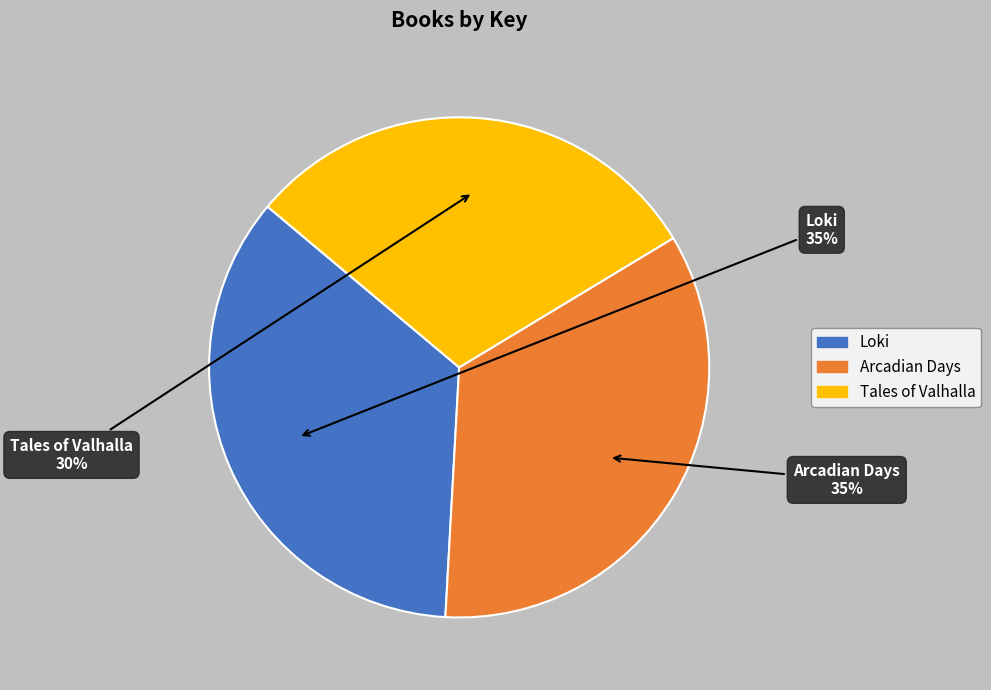

To the nearest percent, what portion does Loki represent?

35%